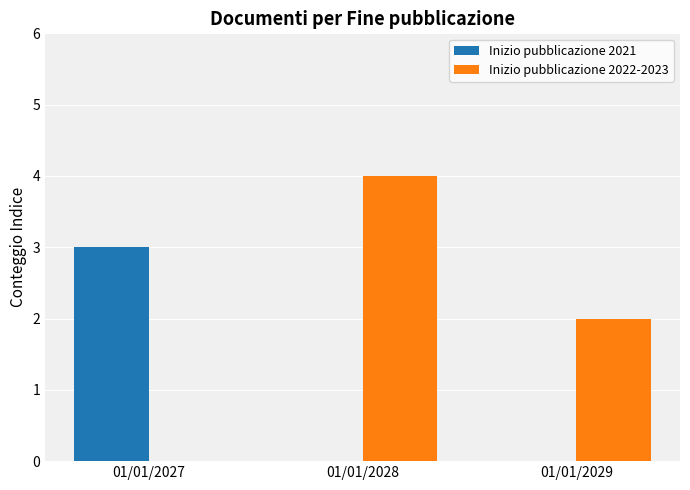

At which category is the sum across all series the highest?

01/01/2028